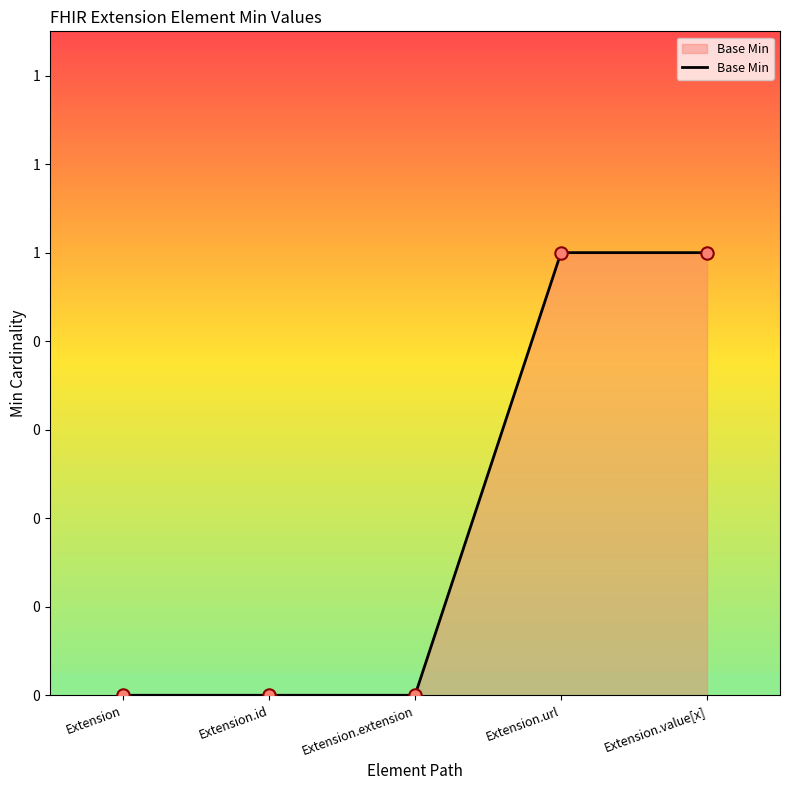

Between Extension.value[x] and Extension.extension, which is larger?

Extension.value[x]